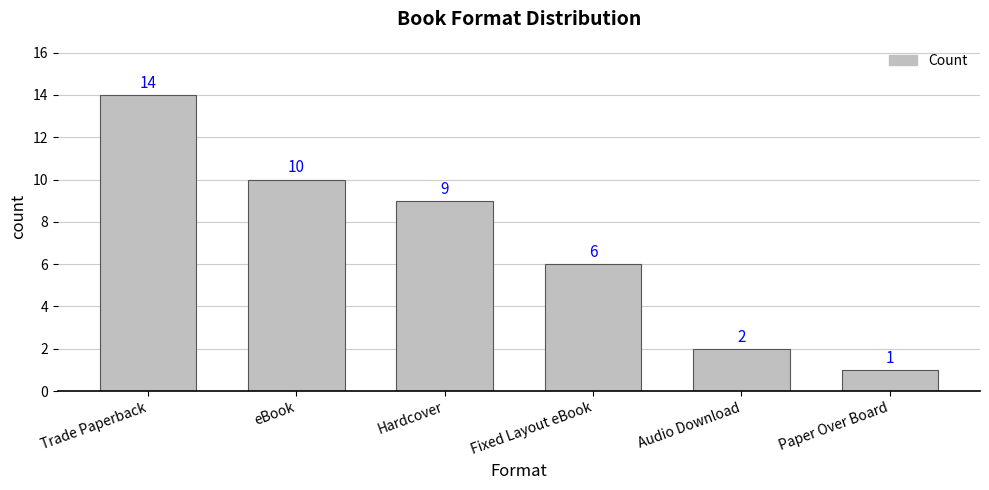

What is the label of the 5th bar from the left?

Audio Download